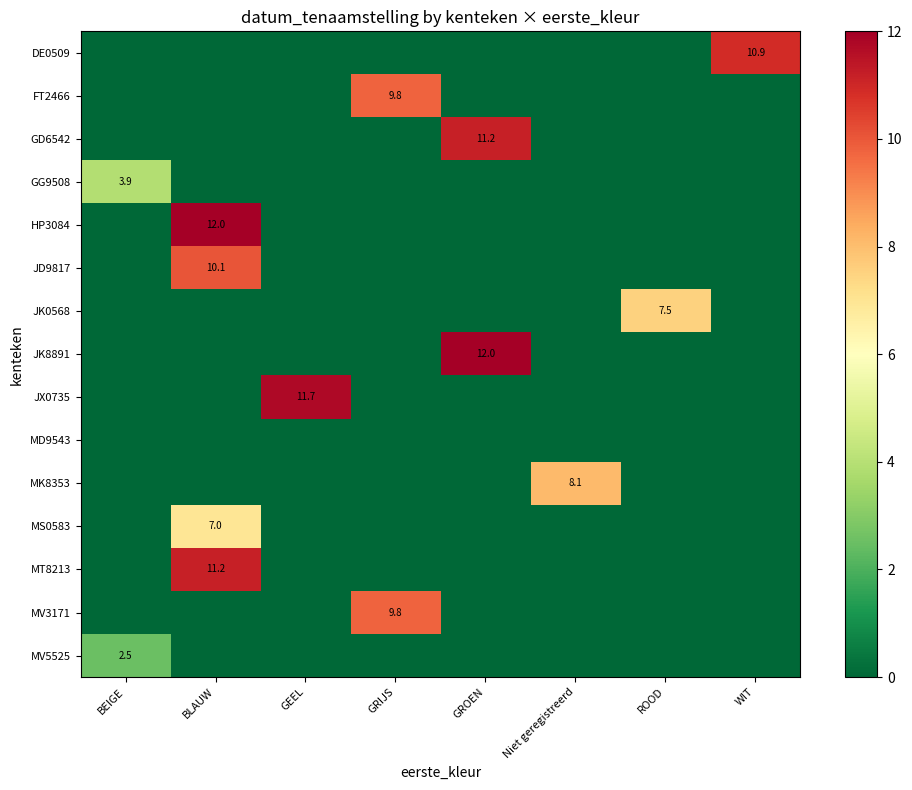

What is the average value of the row_2 series?

1.4